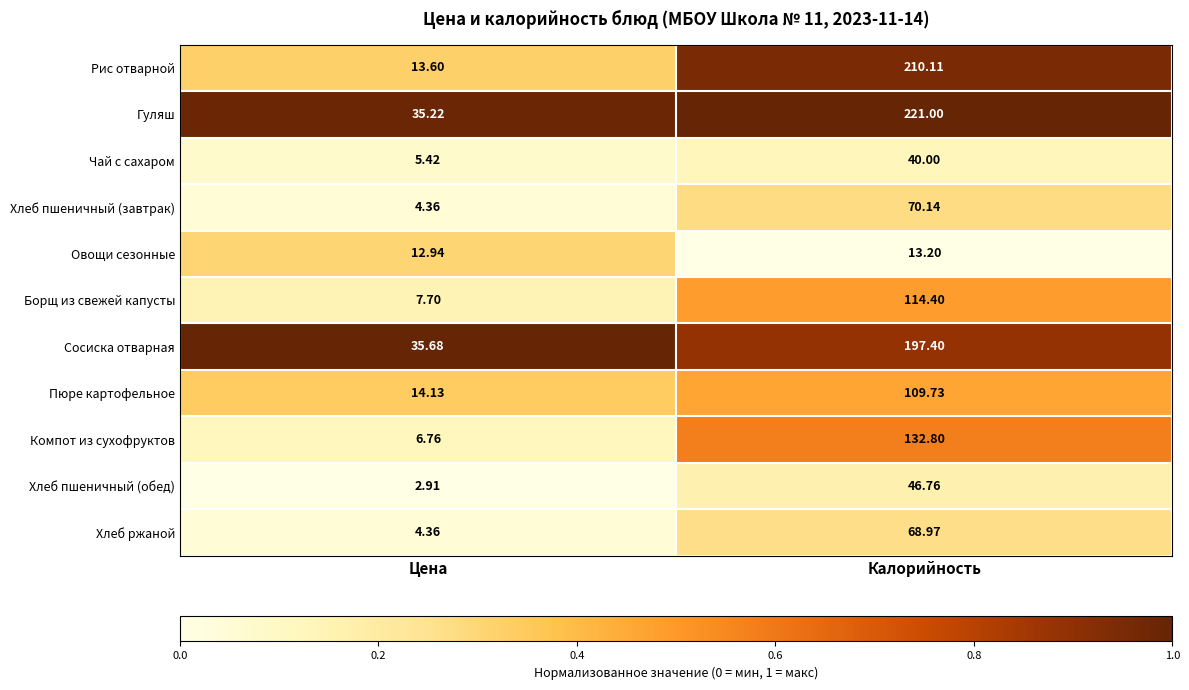

At which label does Овощи сезонные first exceed 13?

Калорийность